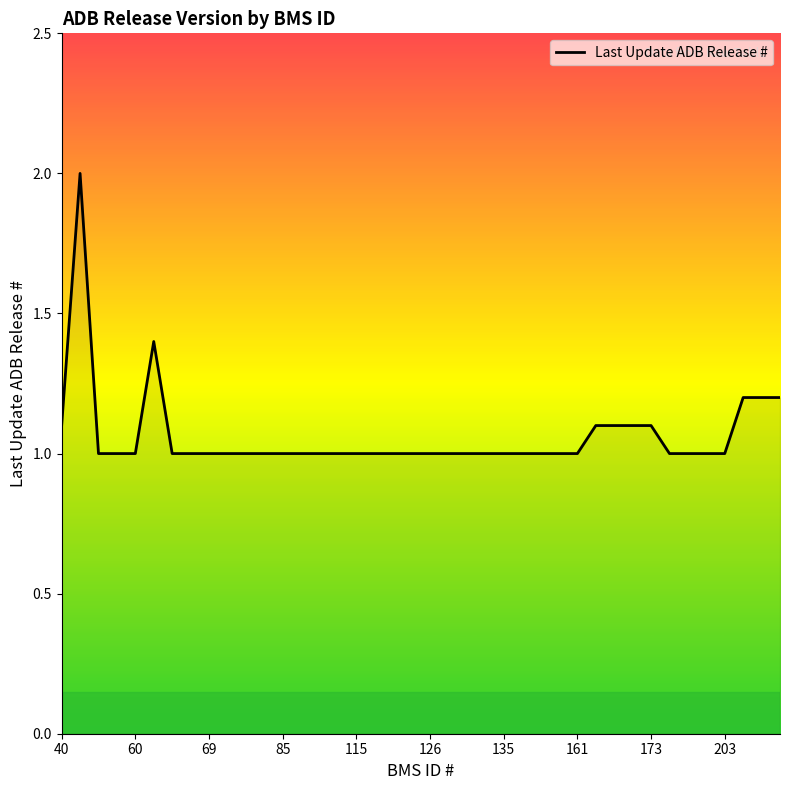

What is the greatest value displayed?

2.0